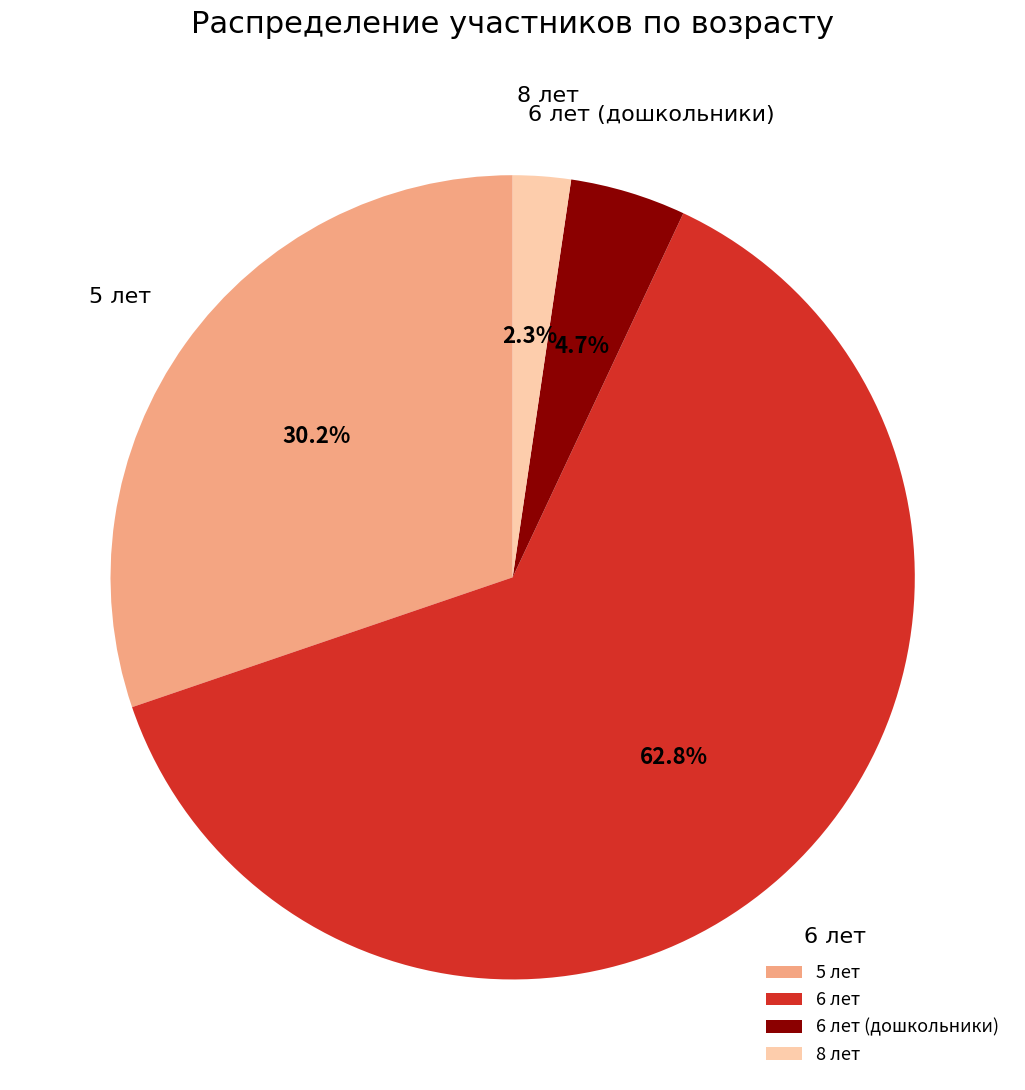

What is the ratio of the value at 6 лет to the value at 5 лет?

2.1